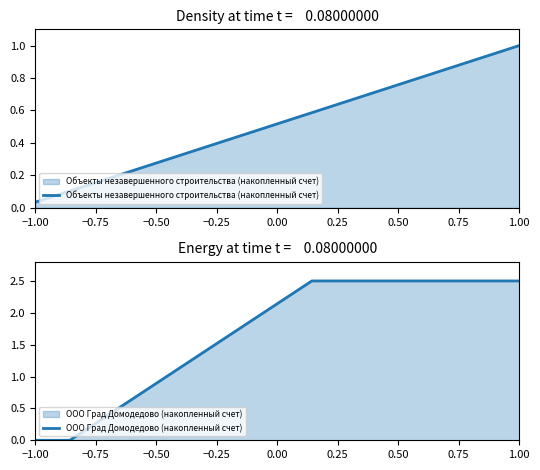

True or false: Объекты незавершенного строительства (накопленный счет) and ООО Град Домодедово (накопленный счет) intersect in this chart.

True